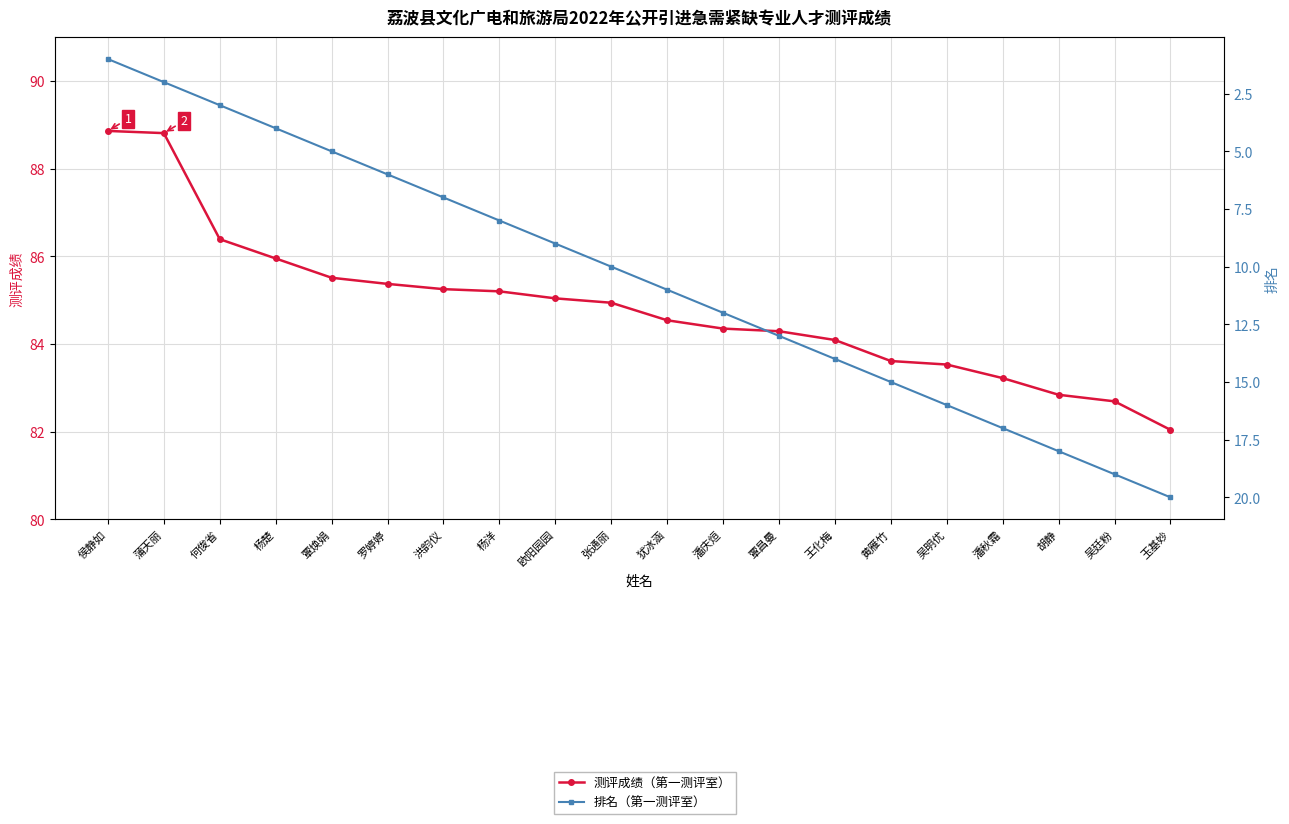

True or false: 测评成绩（第一测评室） and 排名（第一测评室） intersect in this chart.

False